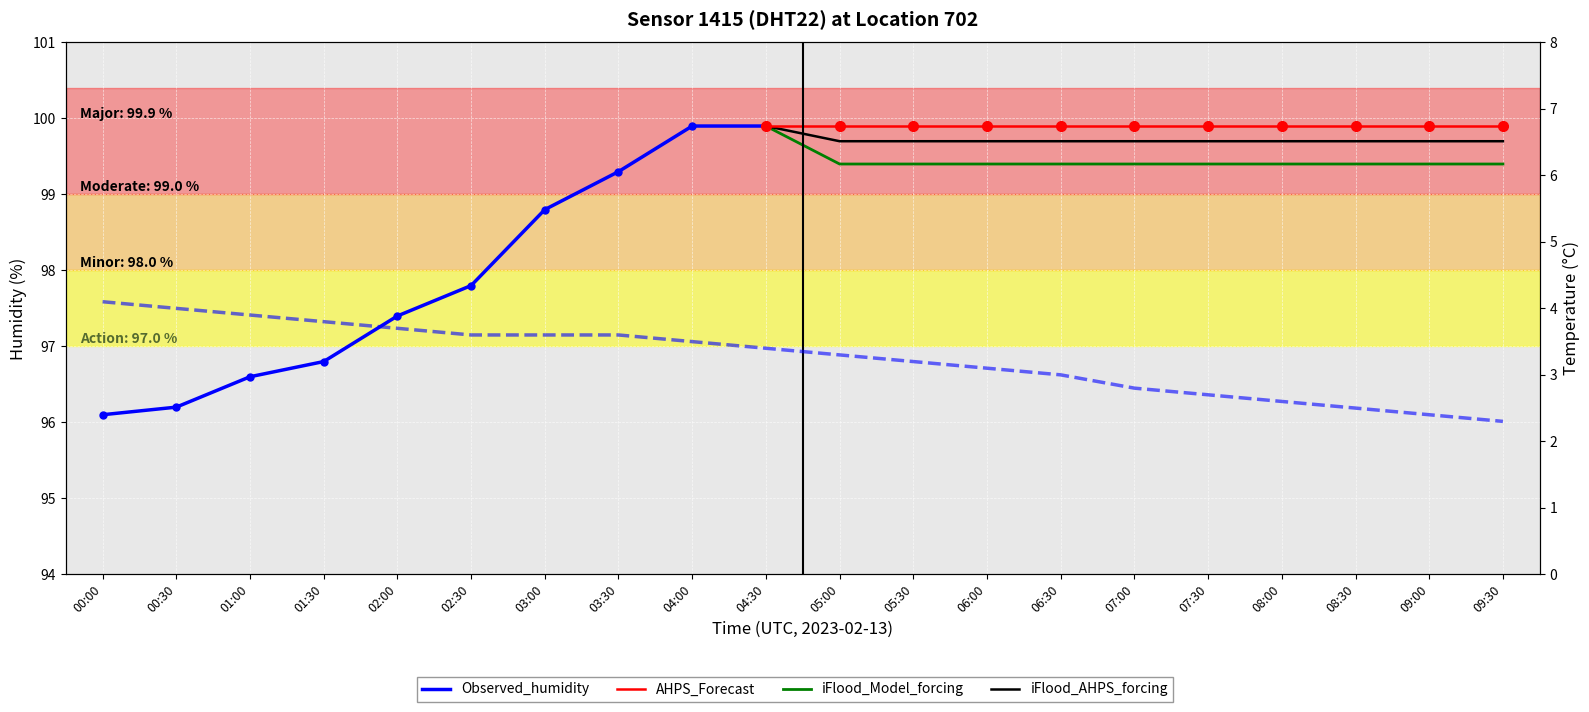

What is the difference between the maximum and minimum values?

1.8